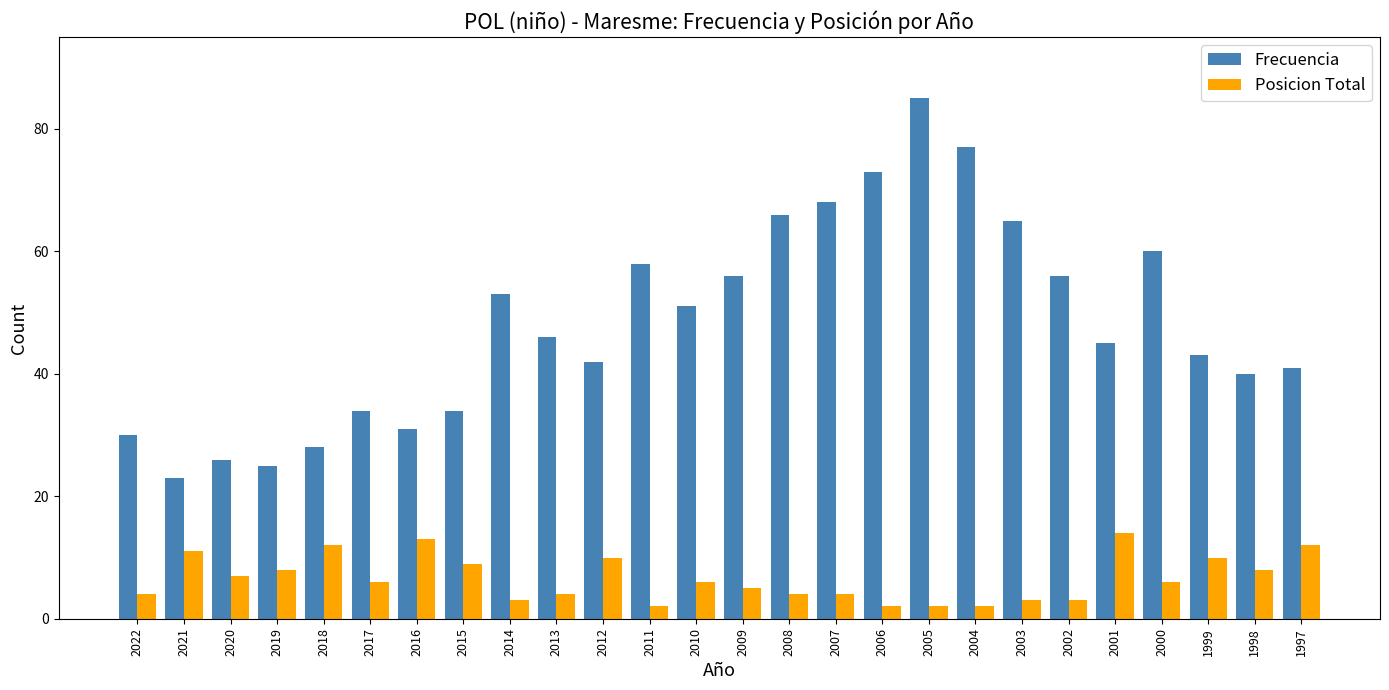

Where does the Frecuencia series first go above 46?

2014